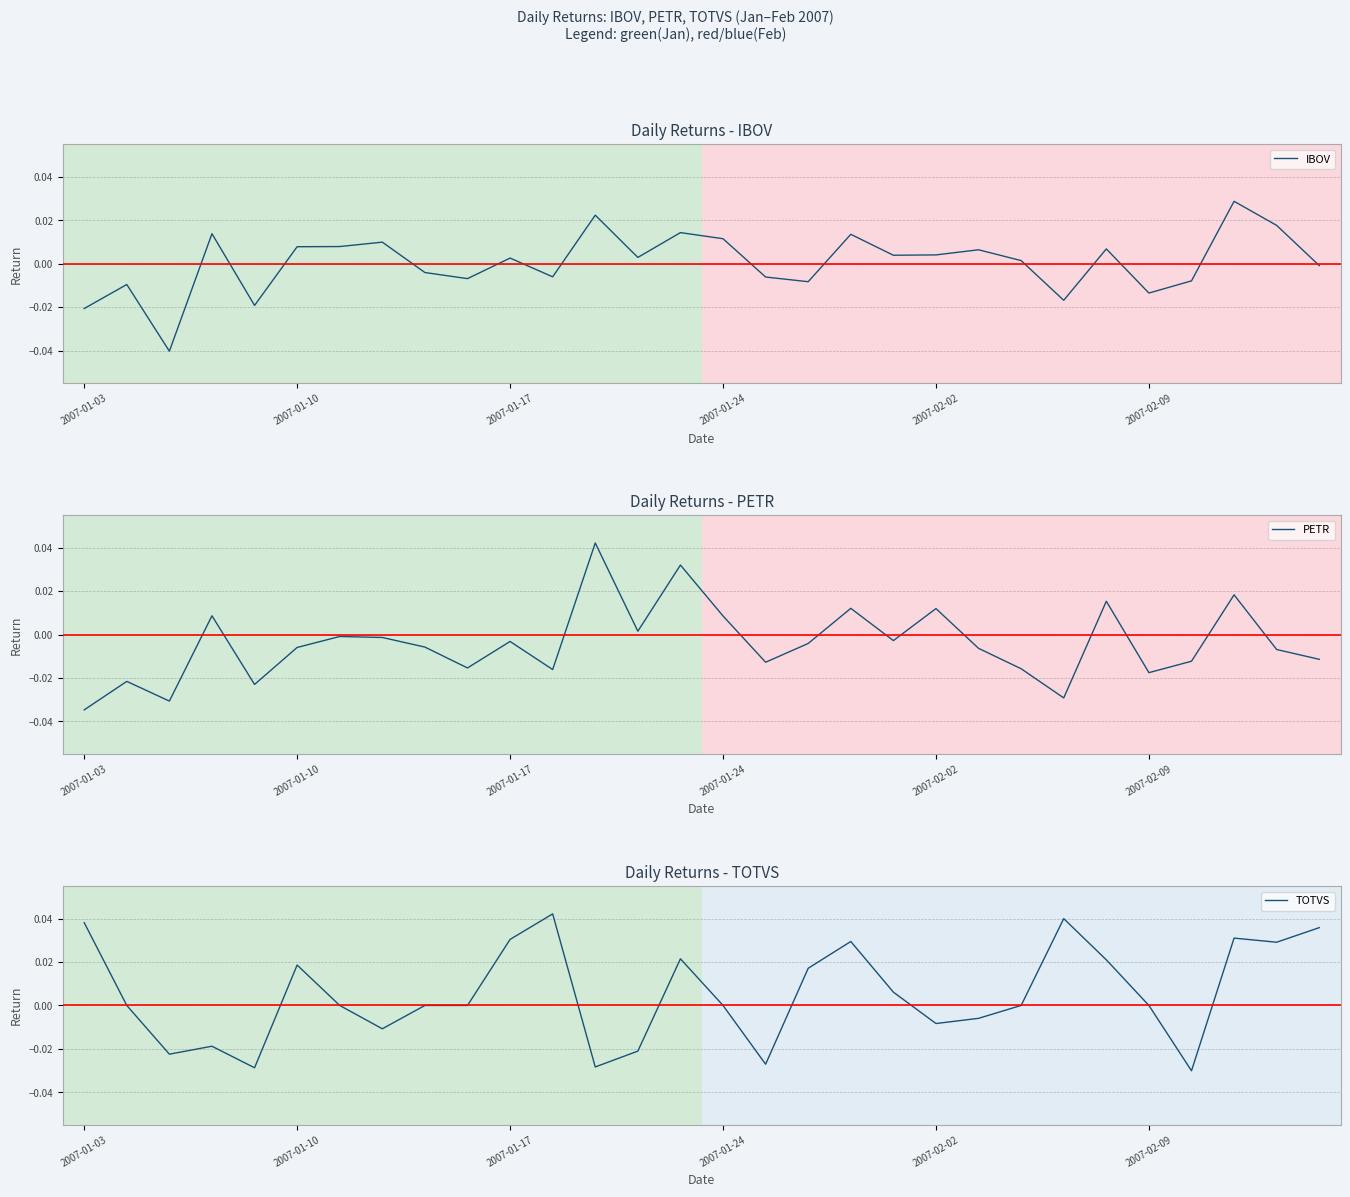

In IBOV, how many points are lower than both neighbors (excluding endpoints)?

9